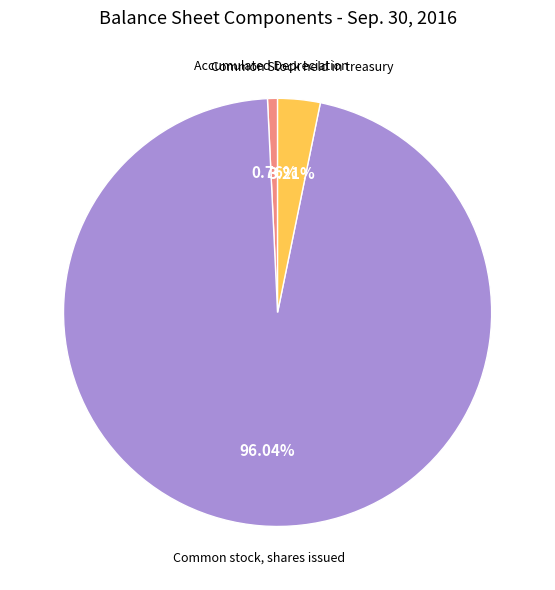

Is there any slice that represents more than half of the pie?

Yes